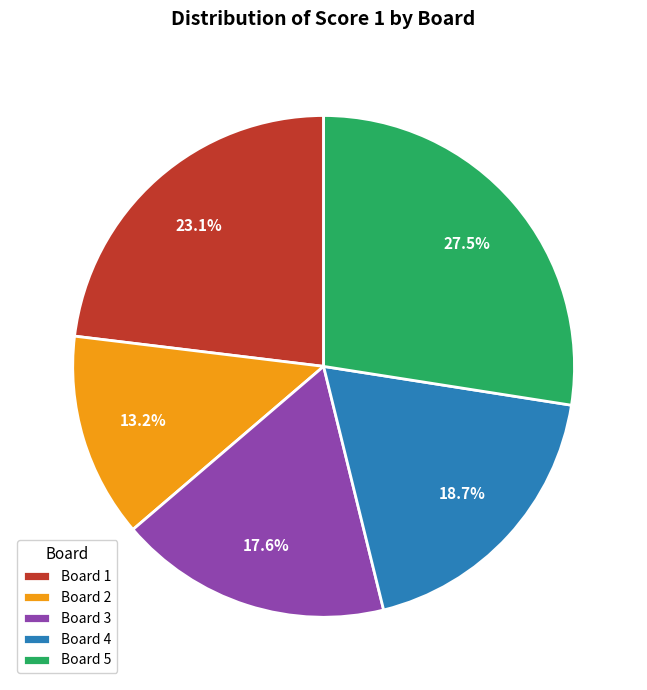

Rank the categories by value from highest to lowest.

Board 5, Board 1, Board 4, Board 3, Board 2